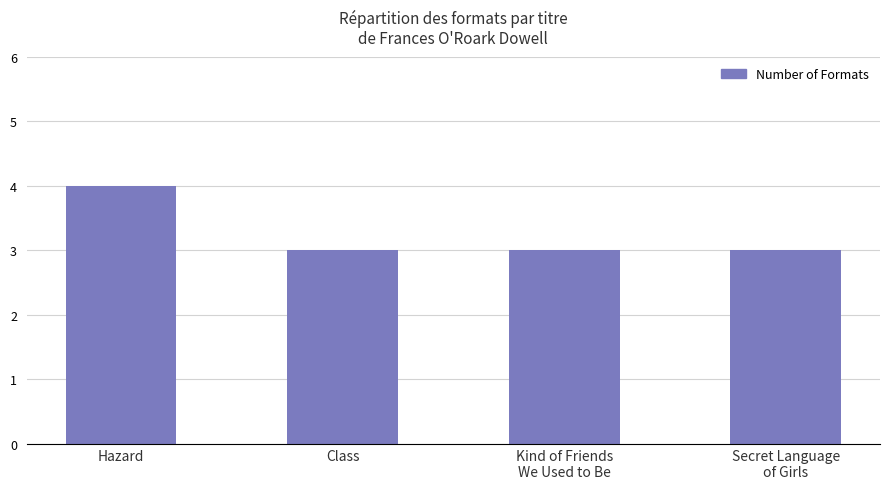

Which has a higher value, Hazard or Class?

Hazard